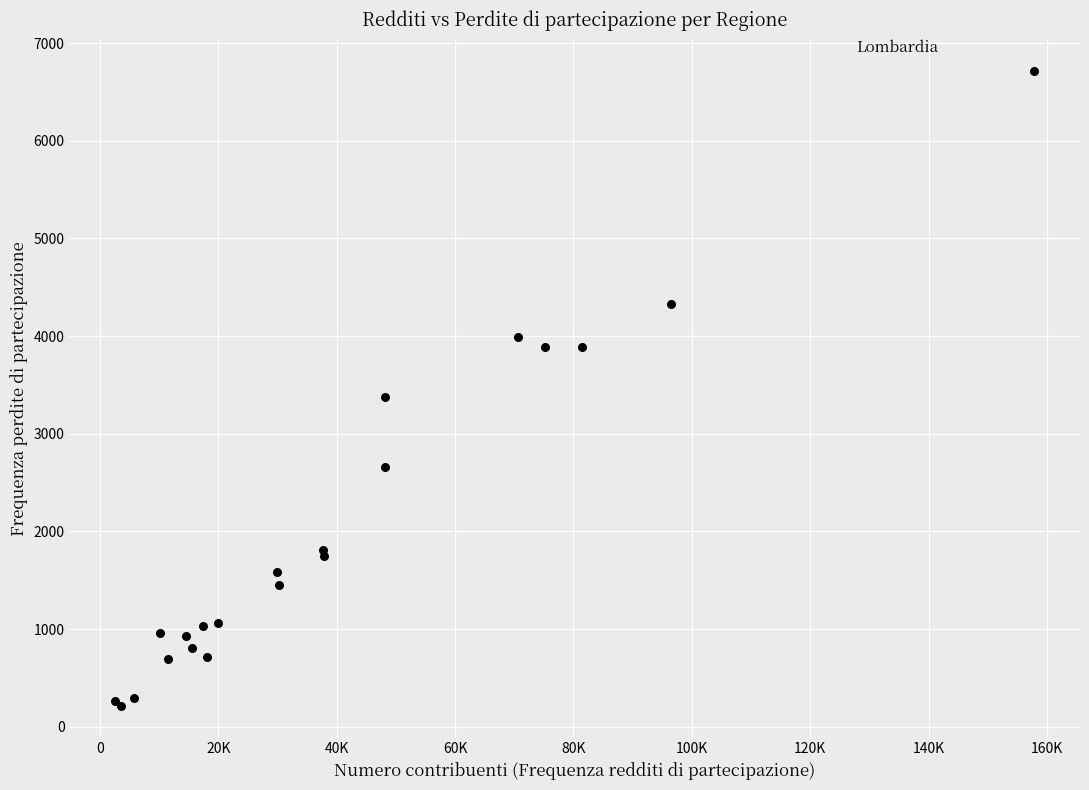

What Y value in the scatter plot is closest to 3462?

3380